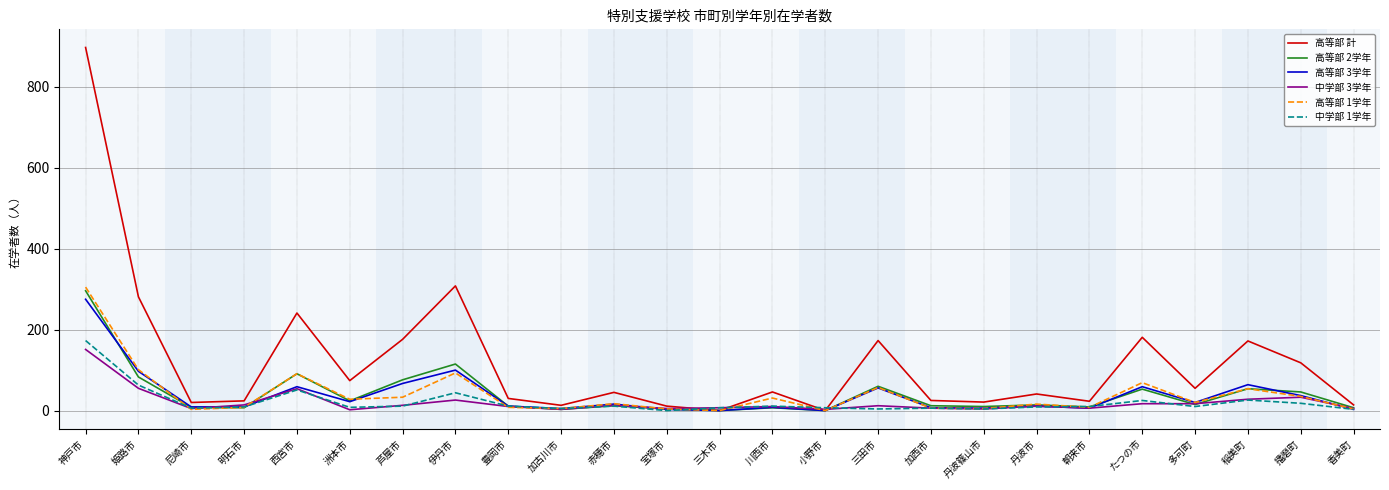

How many lines are shown in the chart?

6